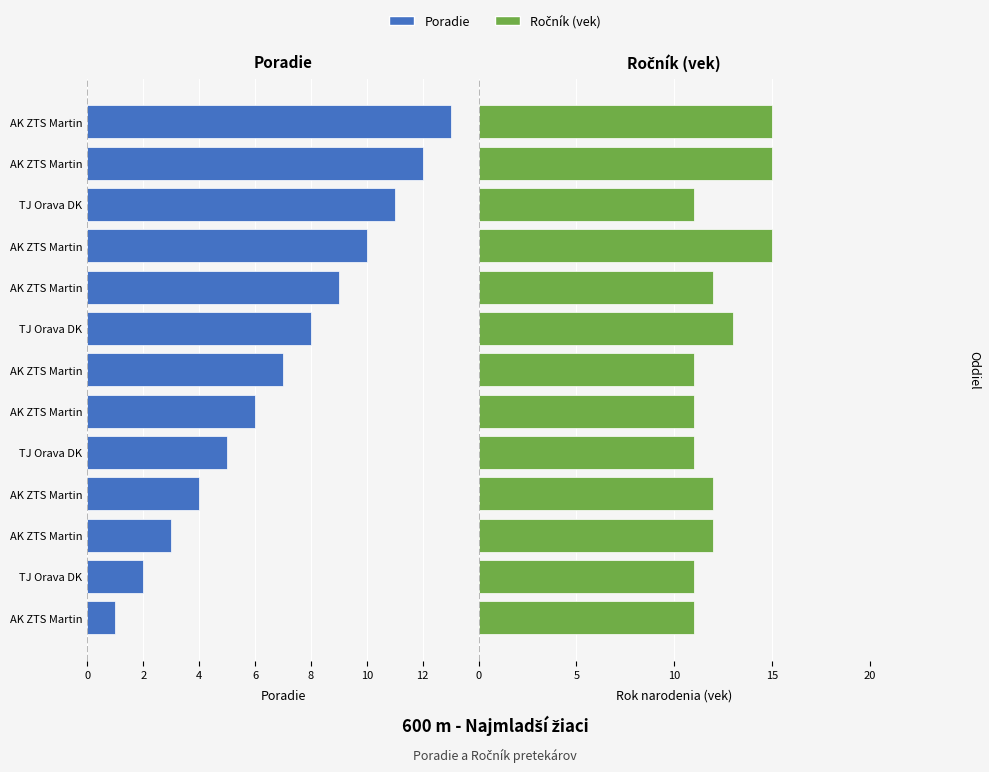

How many bars are there in total?

26